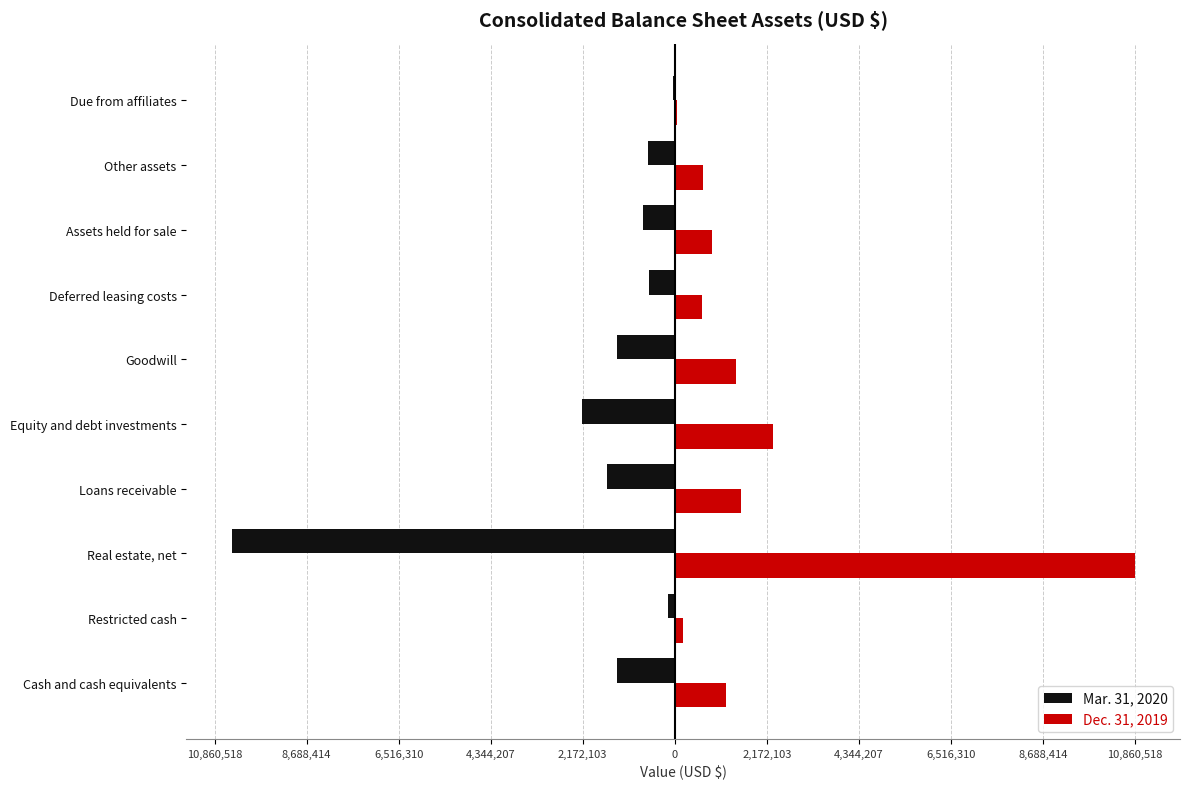

List the series in order of their overall mean, highest first.

Dec. 31, 2019, Mar. 31, 2020